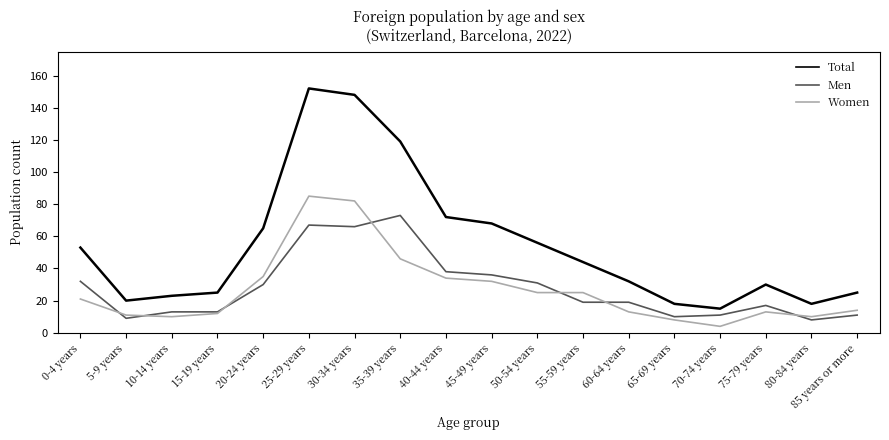

What is the sum of the Total values at 70-74 years and 45-49 years?

83